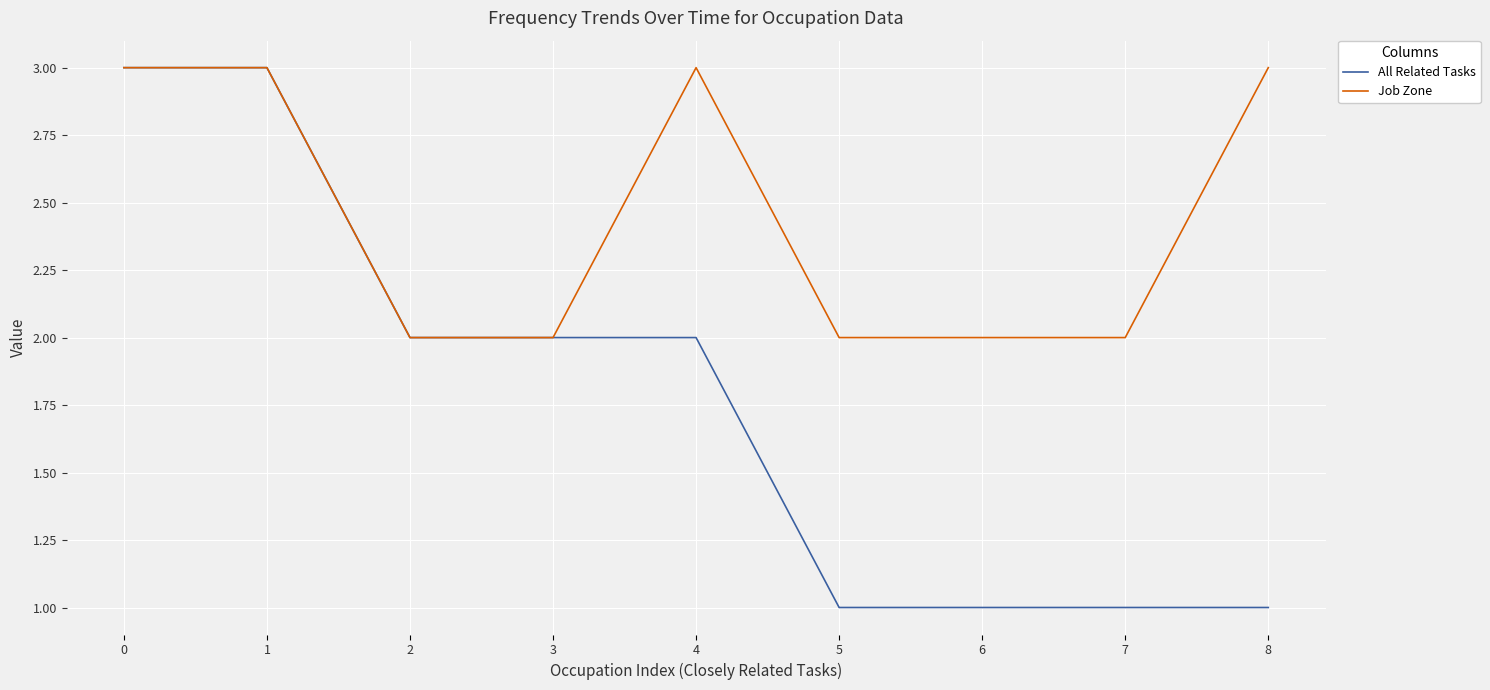

Between 2 and 5, which series saw the biggest shift?

All Related Tasks